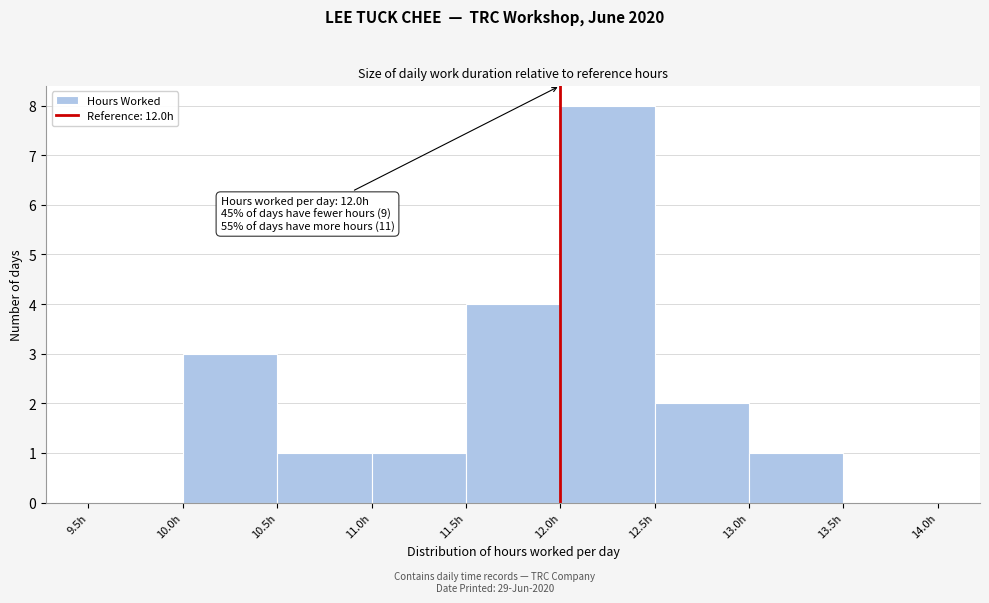

Over which range of the x-axis is the bar tallest?

12.0 to 12.5